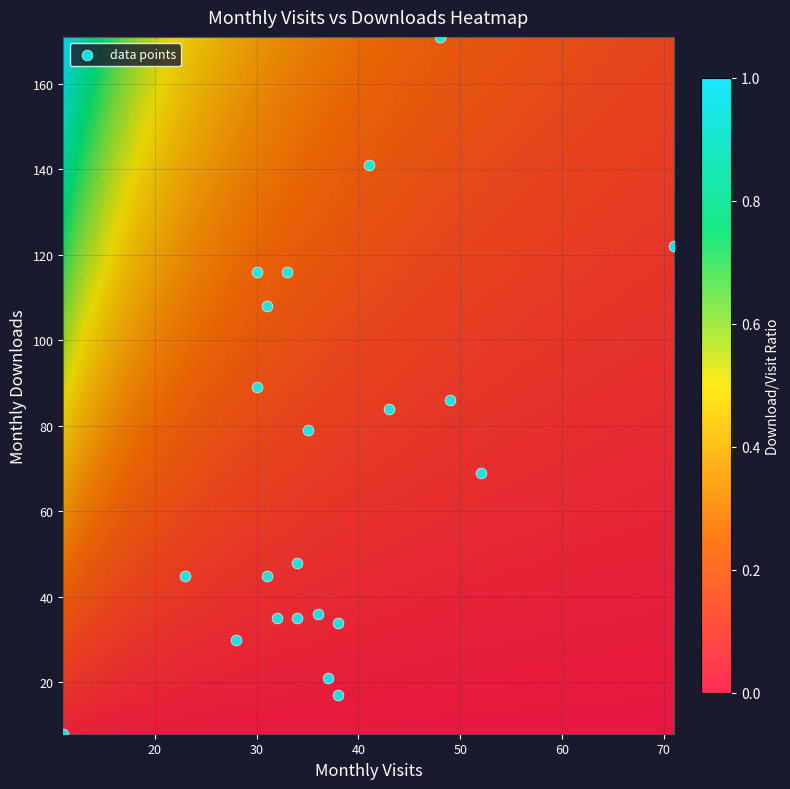

What is the range of Y values (max minus min)?

163